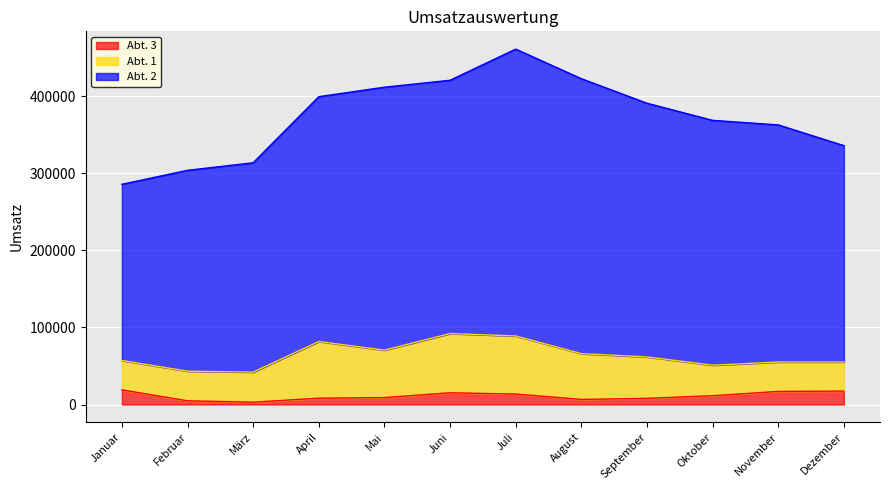

What is the label of the 12th point from the right?

Januar